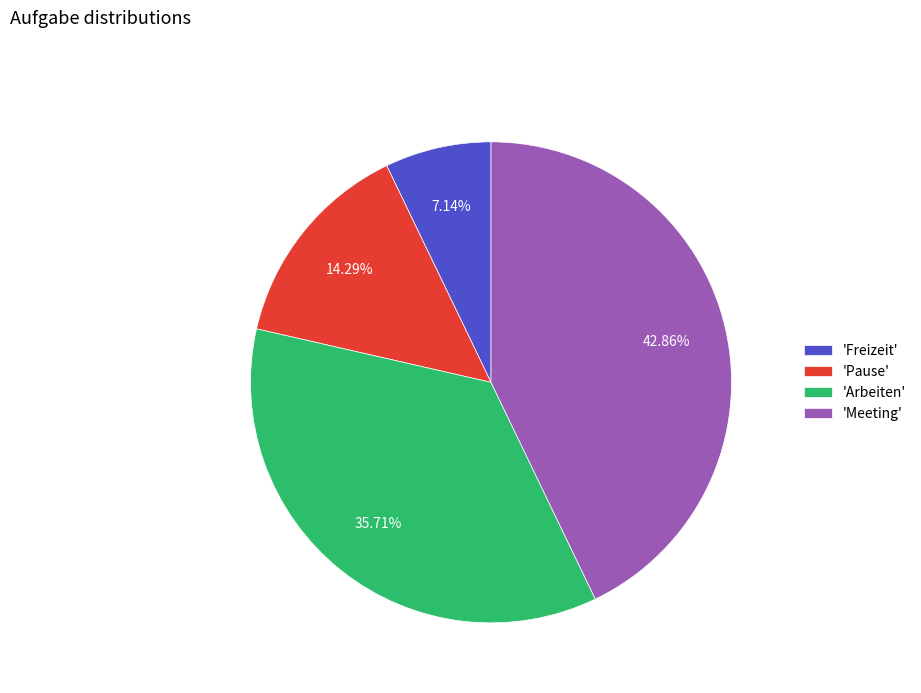

Between 'Pause' and 'Arbeiten', which is larger?

'Arbeiten'